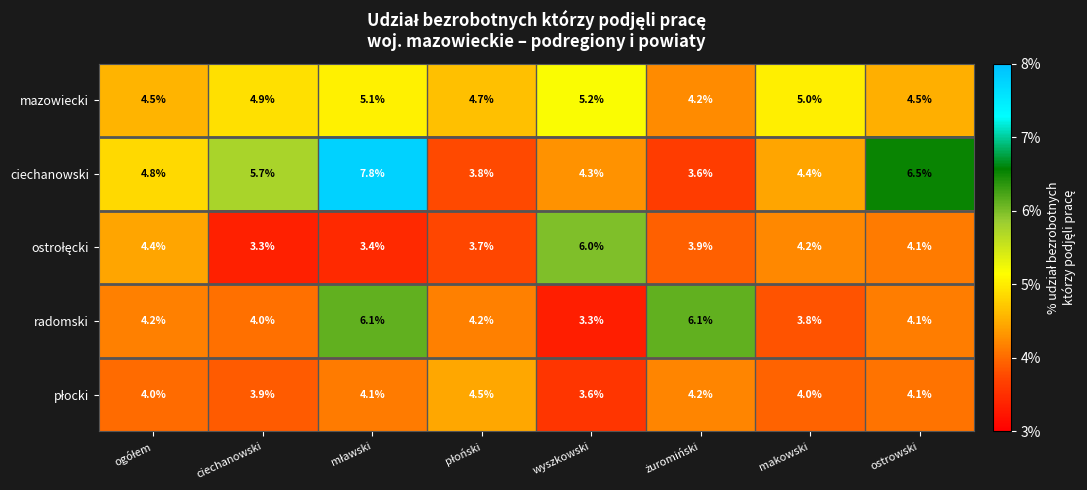

What is the highest value of the ciechanowski series?

7.8